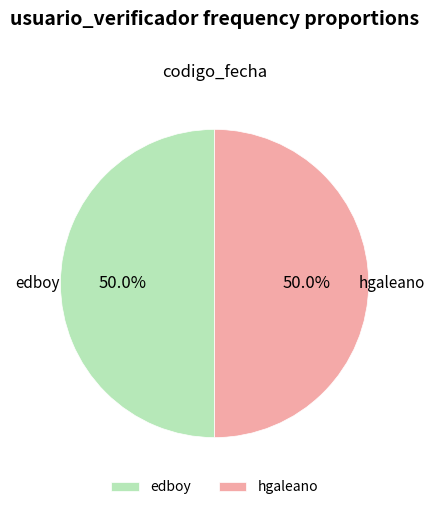

How many slices are in this pie chart?

2